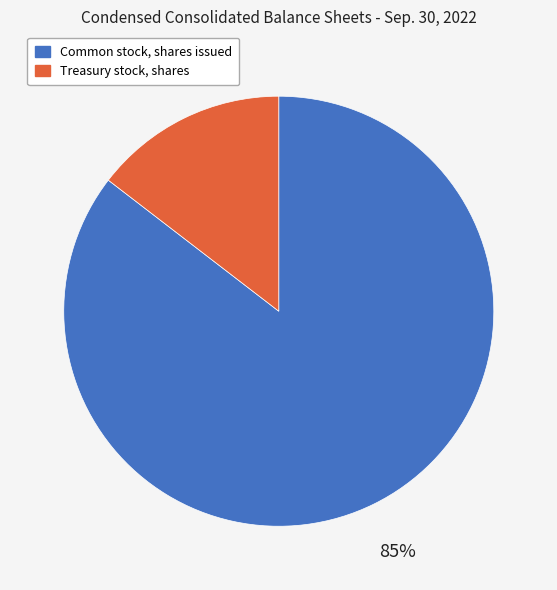

How many slices are in this pie chart?

2